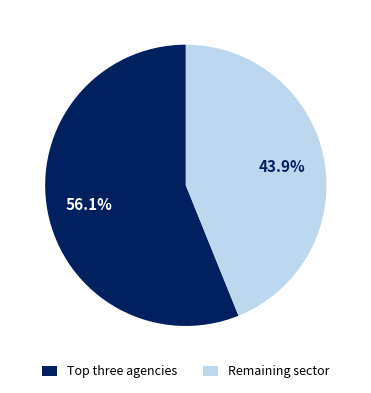

Which category has the biggest portion of the pie?

Top three agencies